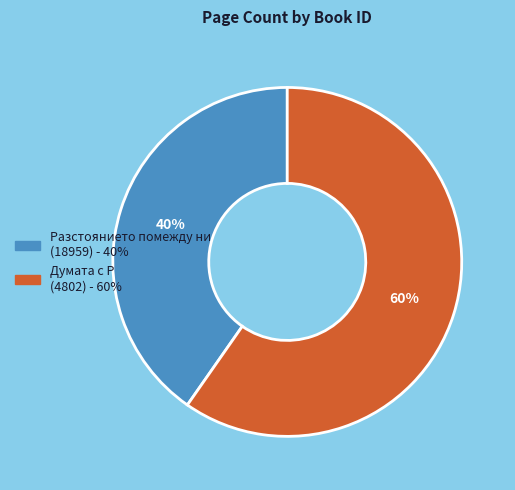

To the nearest percent, what is the average slice percentage?

50%